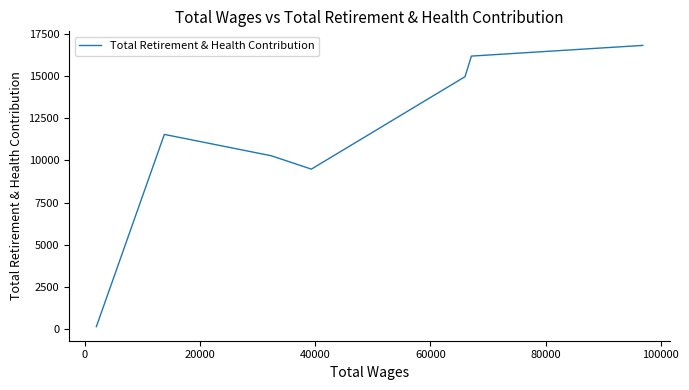

The value at 20000 is 19867. True or false?

False